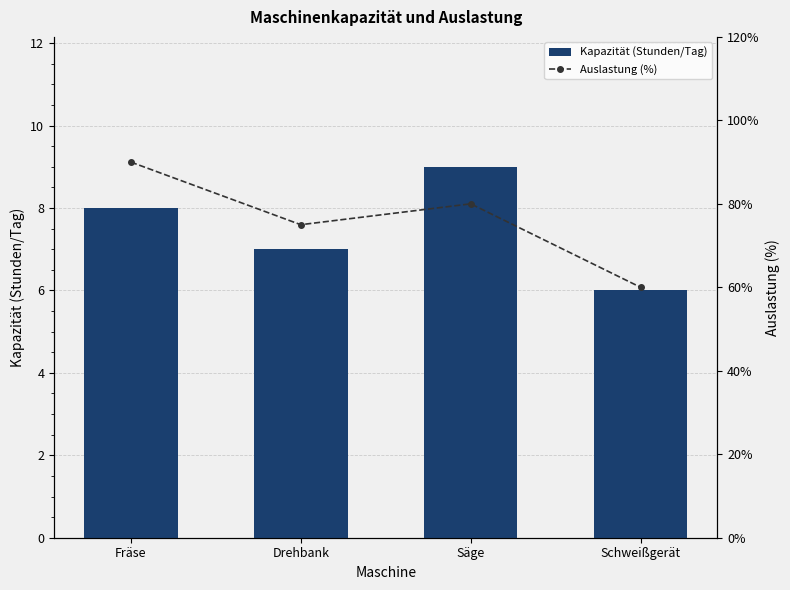

Rank the series by their average value, from highest to lowest.

Auslastung (%), Kapazität (Stunden/Tag)